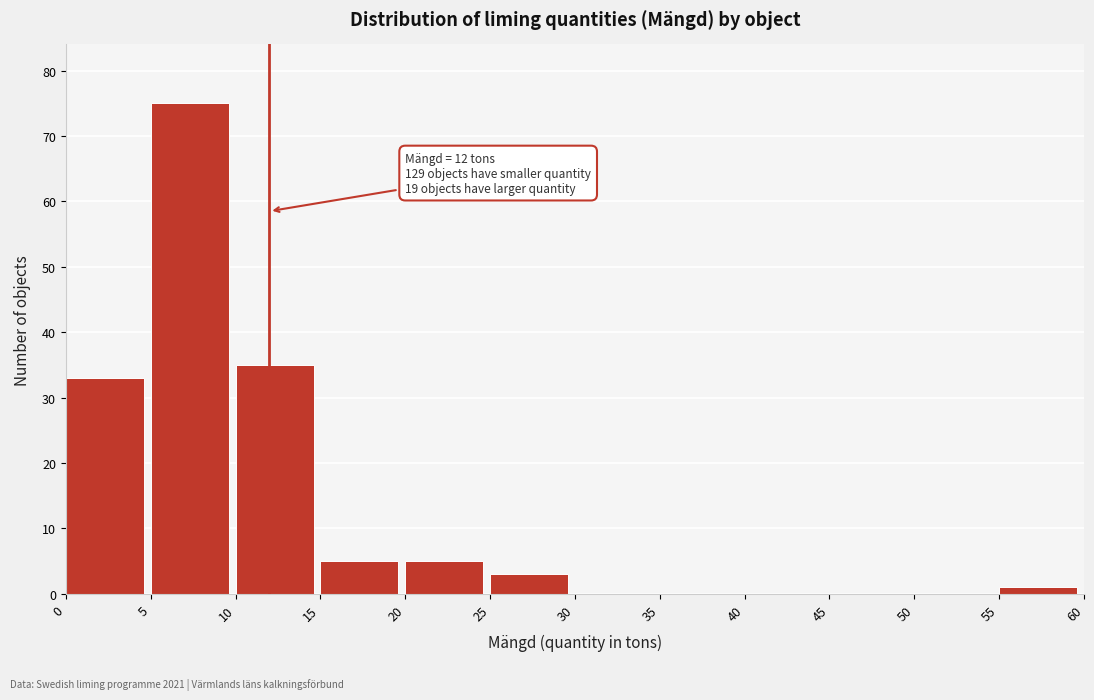

Over which range of the x-axis is the bar tallest?

5 to 10